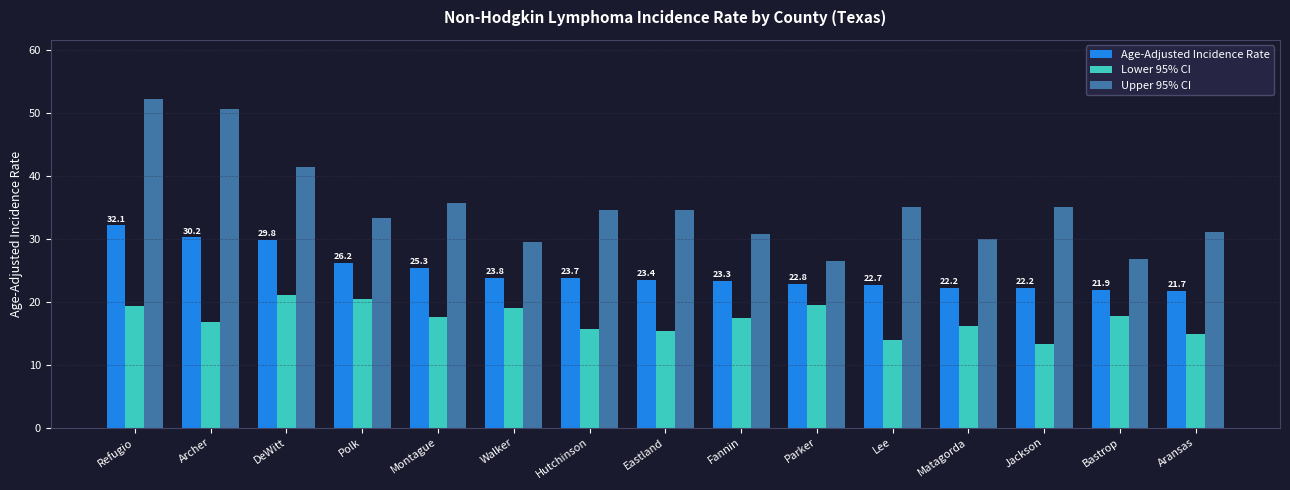

Read the Upper 95% CI value at Jackson.

35.0